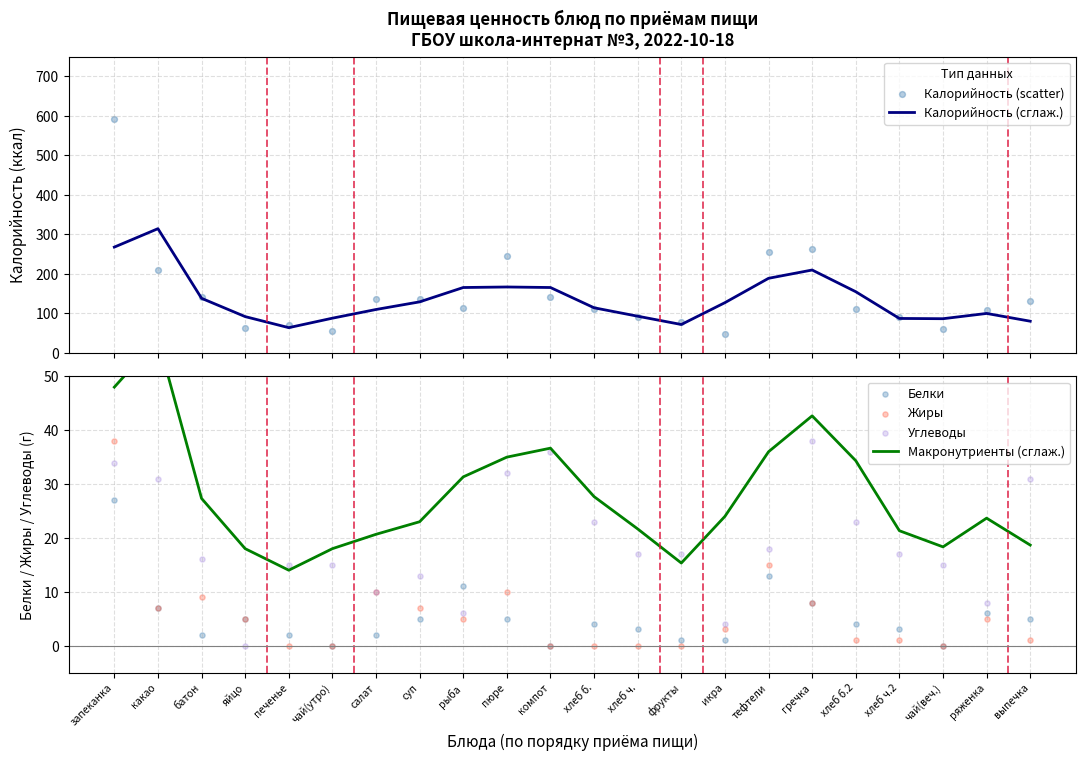

Which series reaches the minimum Y coordinate?

Белки